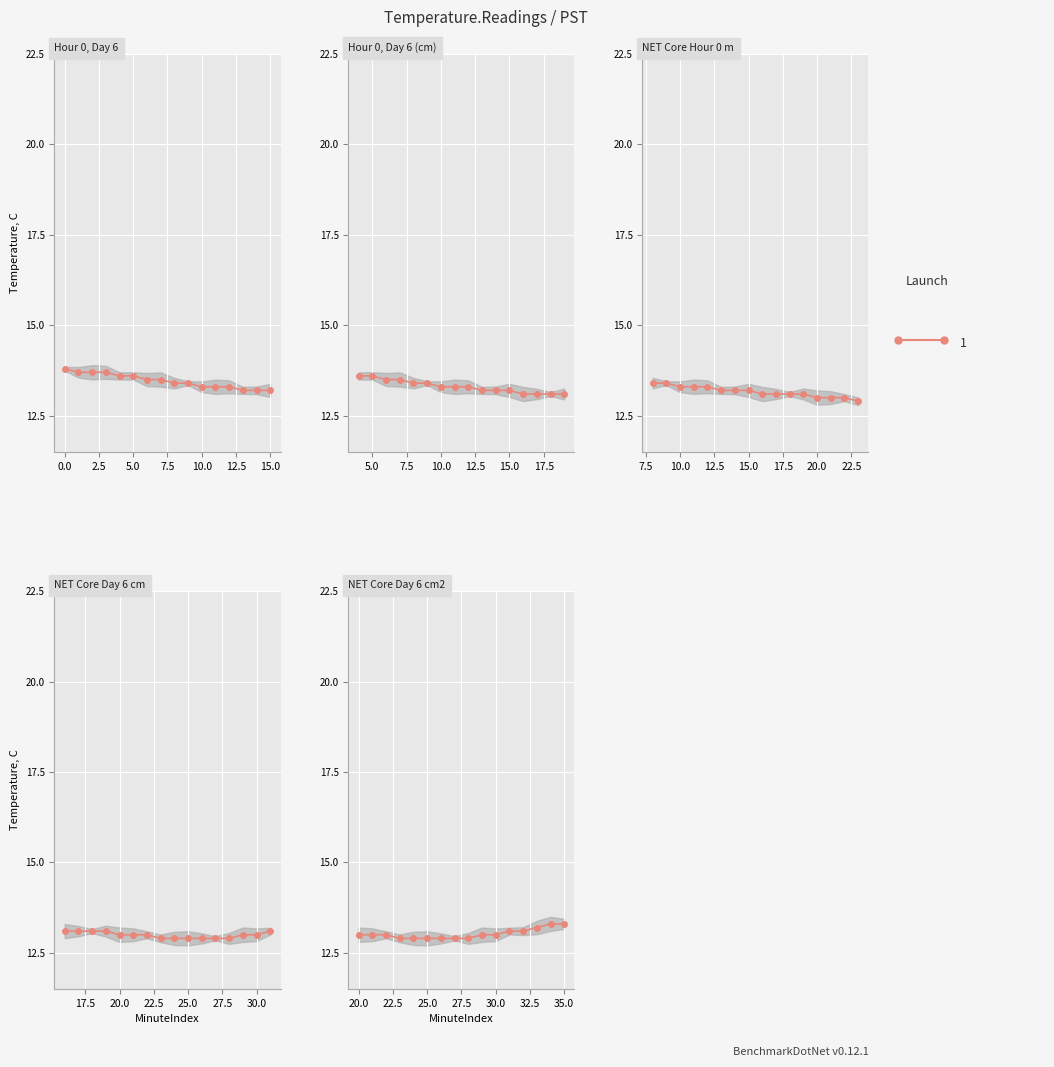

True or false: the data shows 6.9 at 20.0.

False